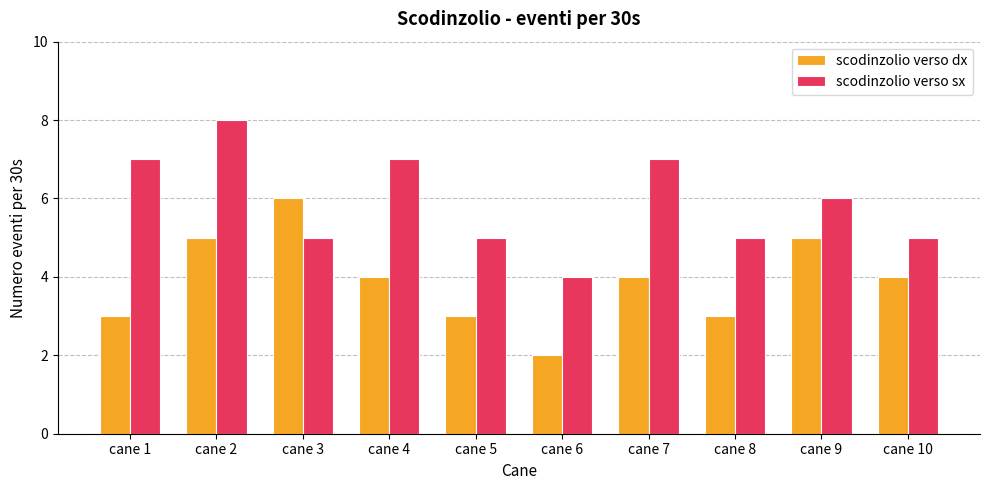

Which series has the largest total across all categories?

scodinzolio verso sx